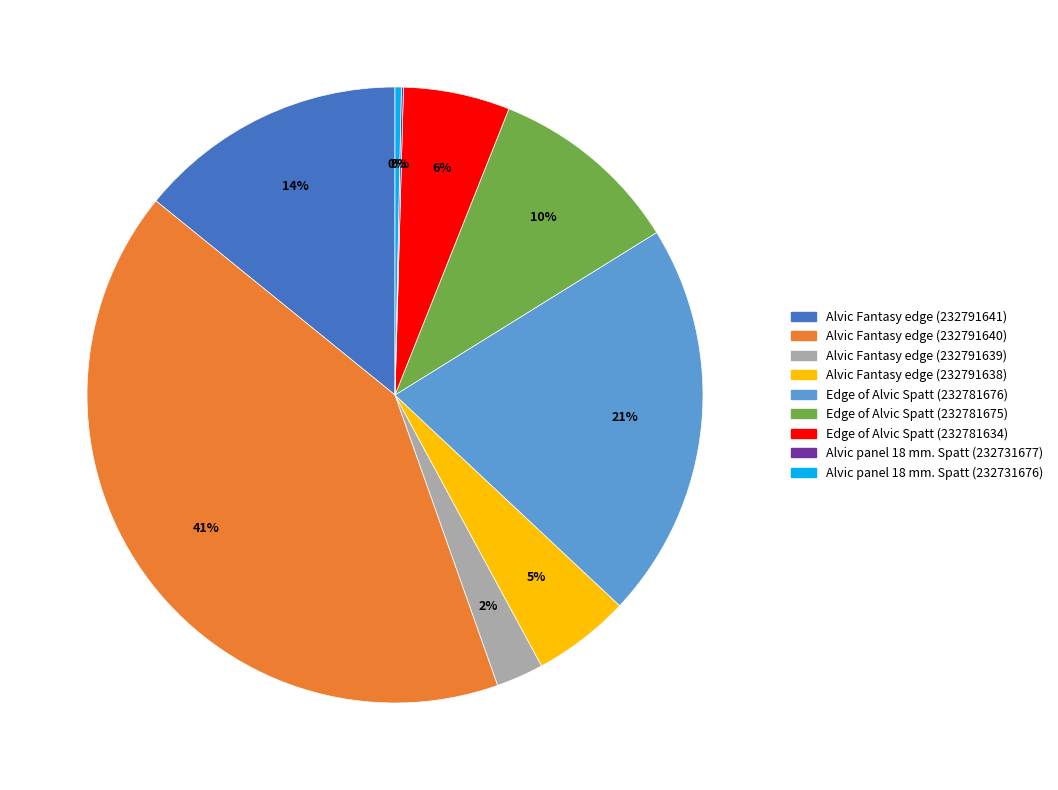

Between Alvic Fantasy edge (232791641) and Alvic panel 18 mm. Spatt (232731676), which is larger?

Alvic Fantasy edge (232791641)